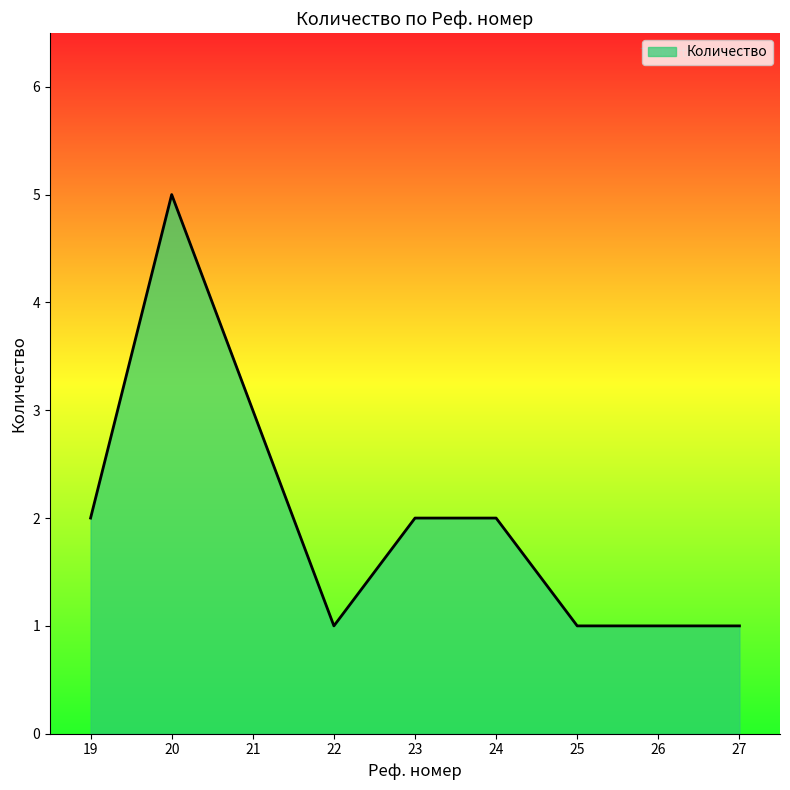

What is the average value?

2